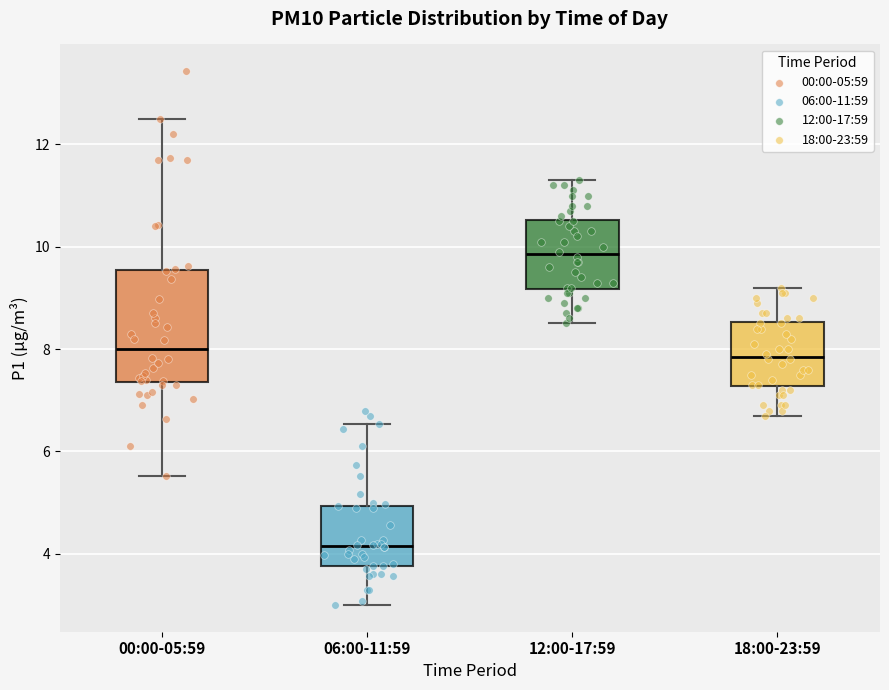

Which box's median line is the highest?

12:00-17:59